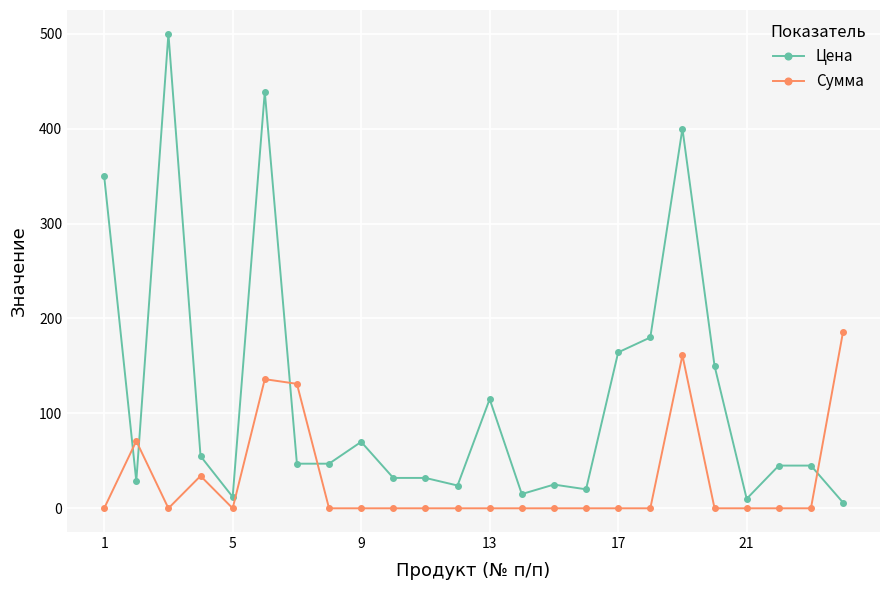

Rank the series by their average value, from highest to lowest.

Цена, Сумма